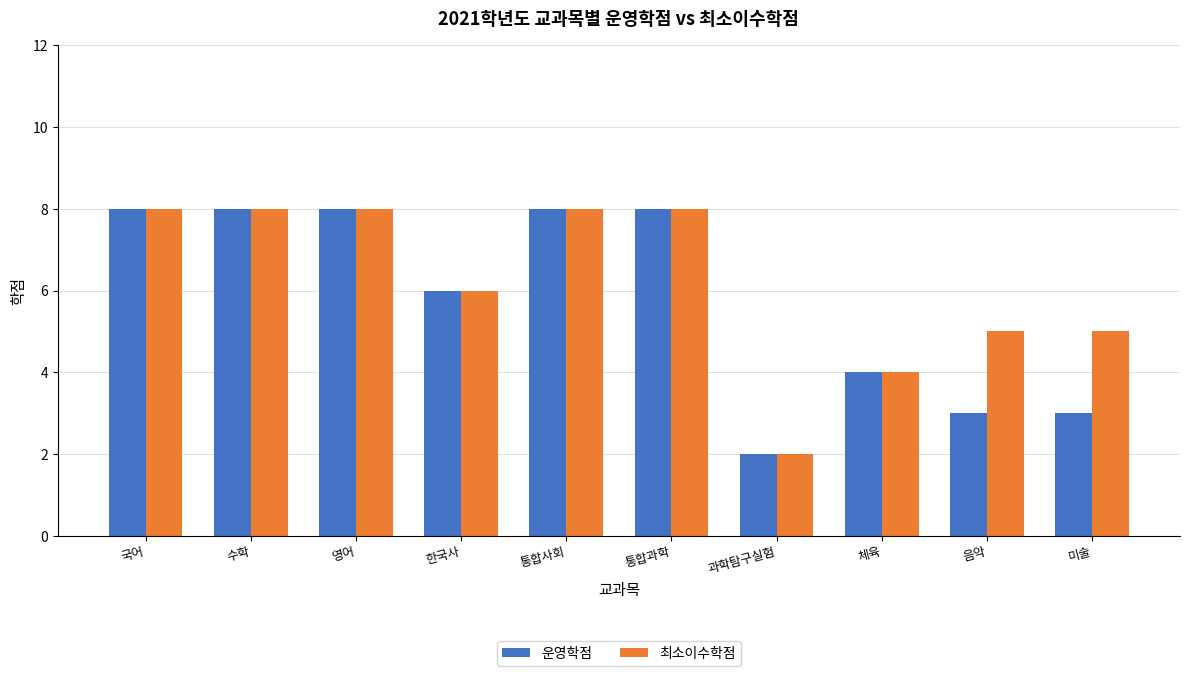

What is the total value across all series at 수학?

16